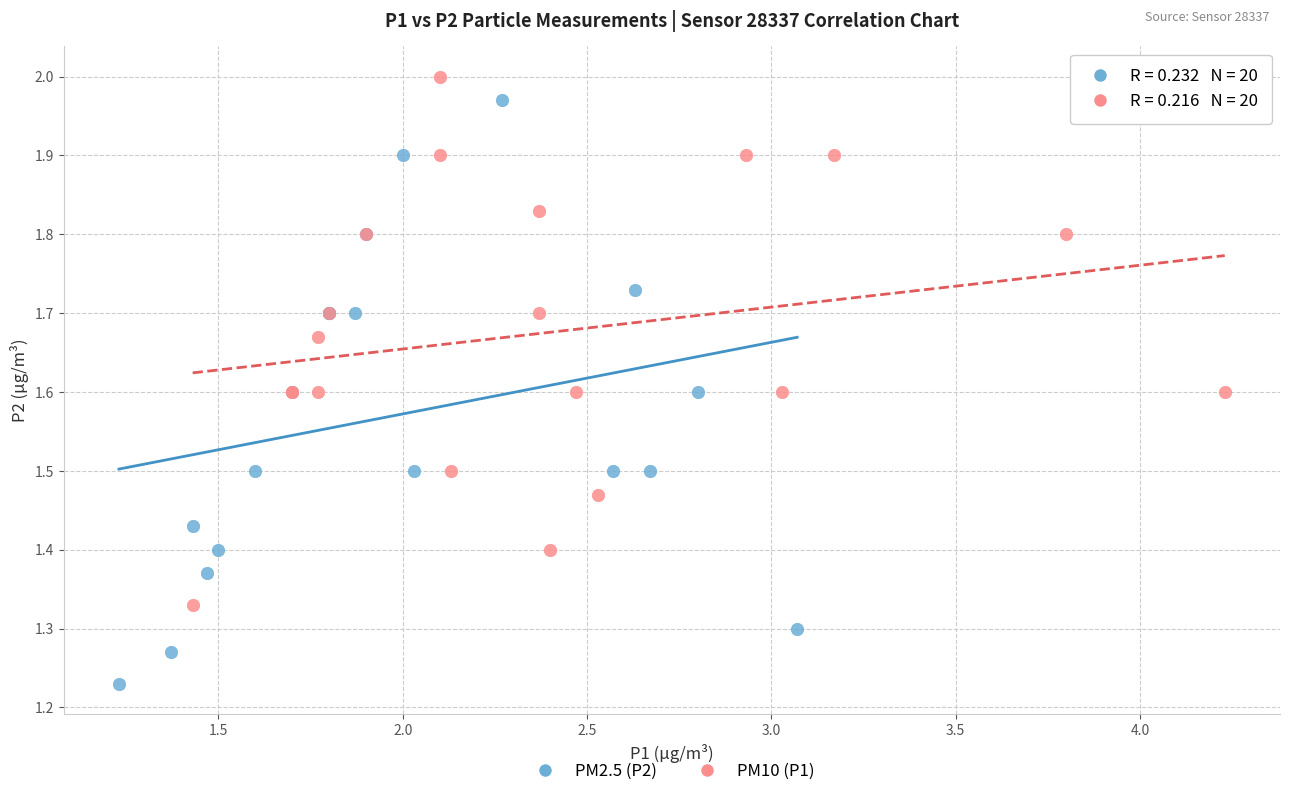

What are all the series names shown in the legend?

PM2.5 (P2), PM10 (P1)